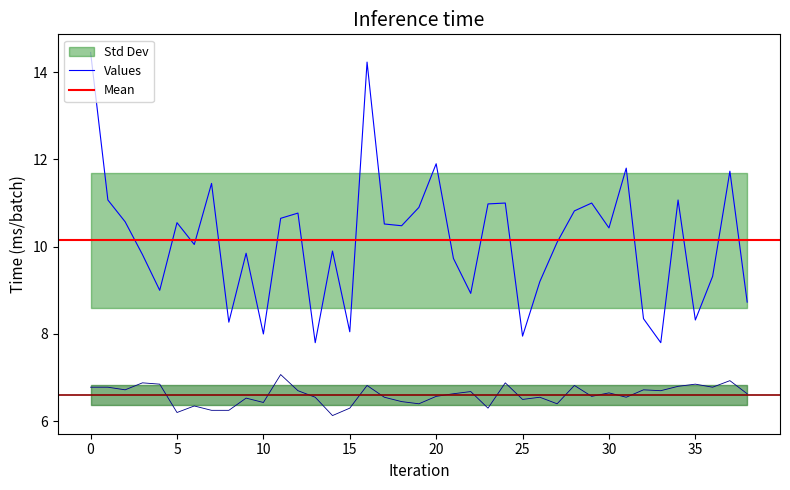

Is it true that Values equals 14.1 at 15?

False